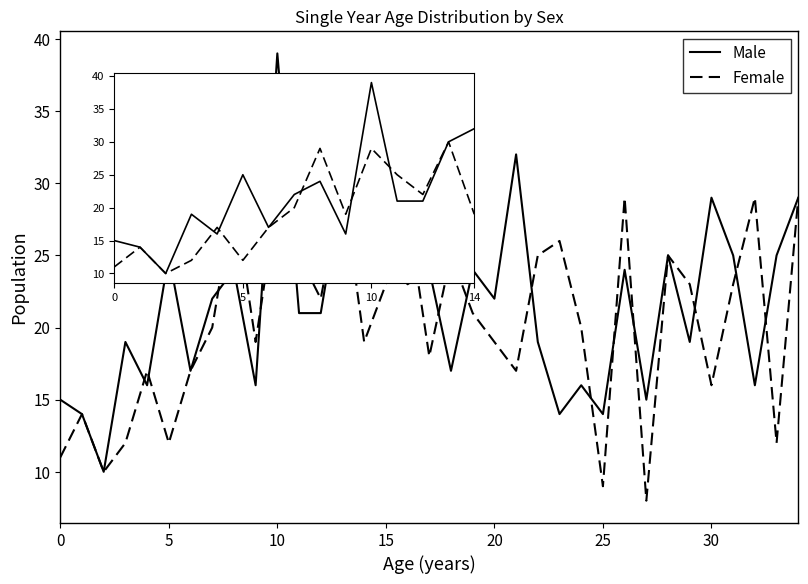

What is the difference between the Male values at 8 and 11?

3